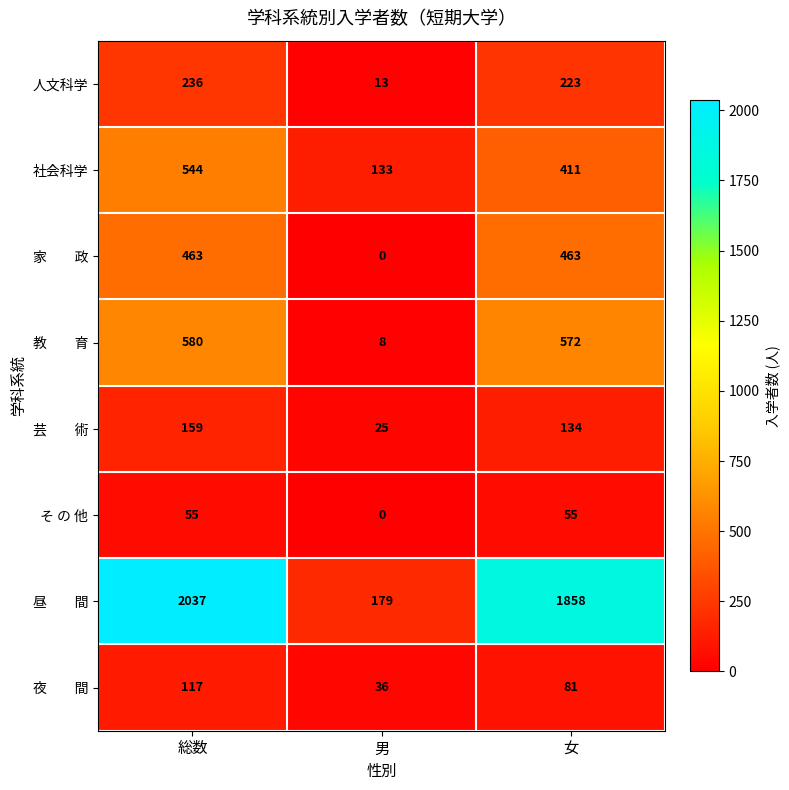

At which category does the chart reach its minimum across all series?

男